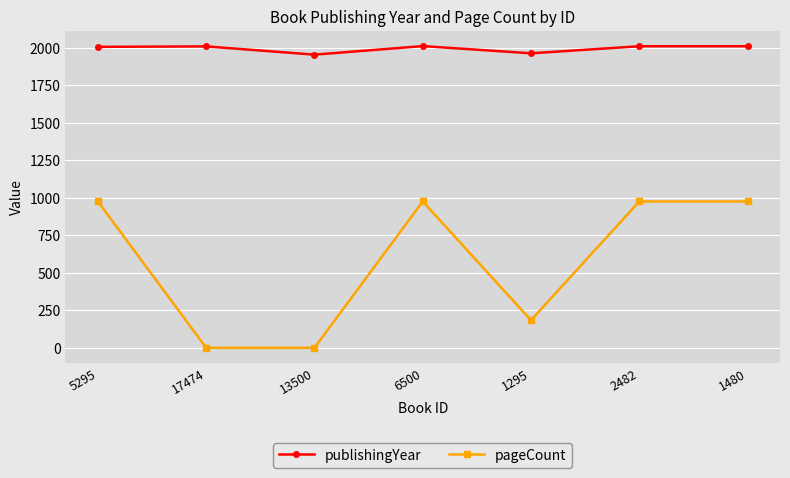

The publishingYear series shows 3517 at 1295. True or false?

False